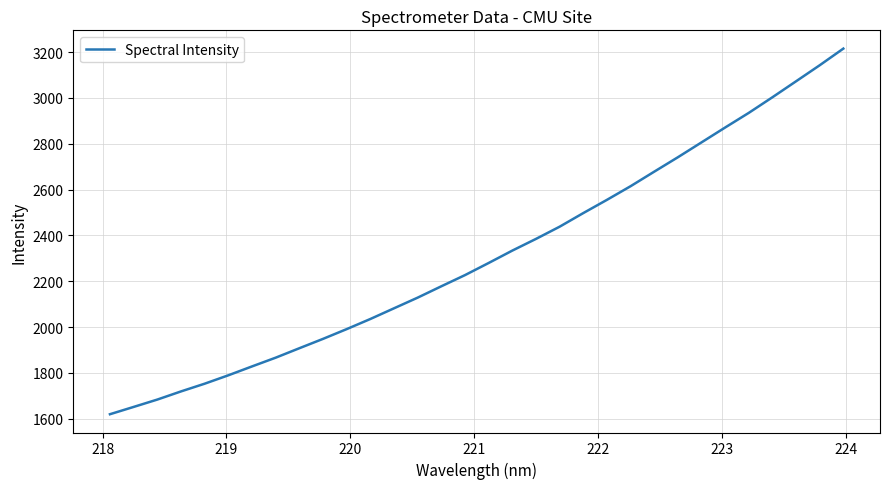

How many lines are shown in the chart?

1